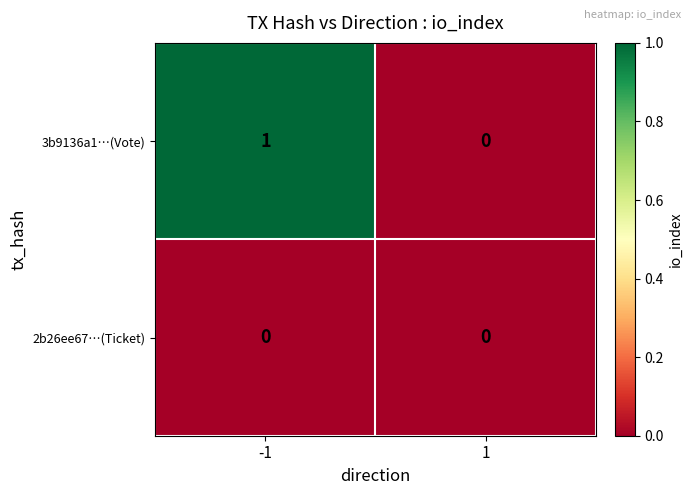

List the labels in order of 3b9136a1…(Vote) value, largest first.

-1, 1